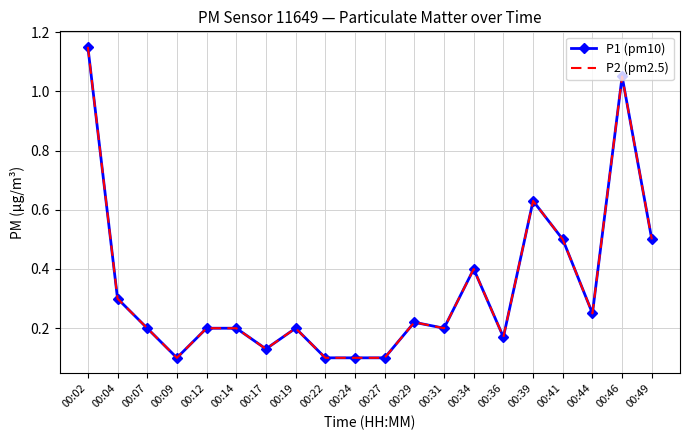

What is the sum of the P1 (pm10) values at 00:24 and 00:41?

0.6